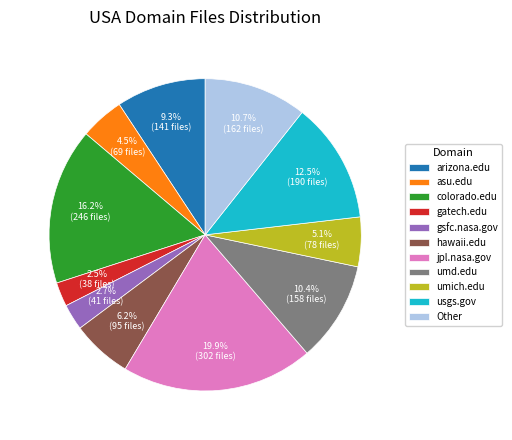

To the nearest percent, what is the average slice percentage?

9%